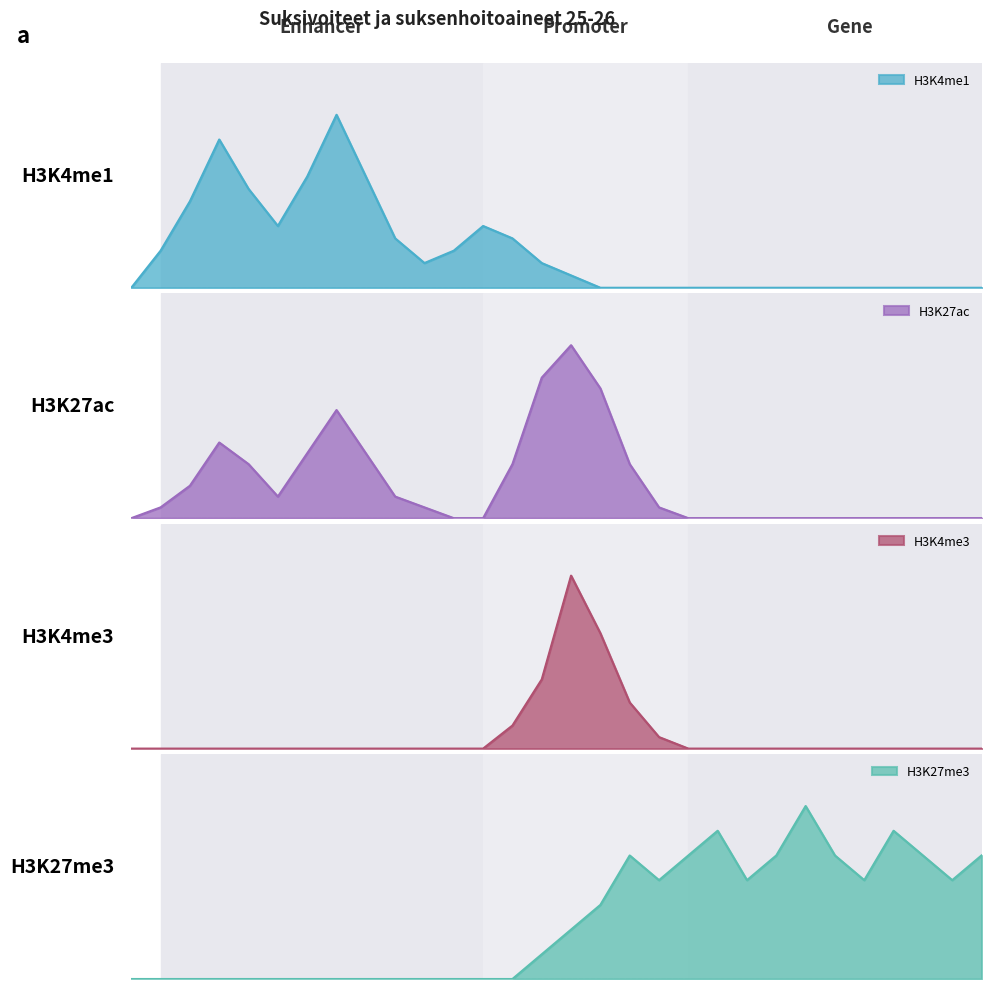

What are all the series names shown in the legend?

H3K4me1, H3K27ac, H3K4me3, H3K27me3